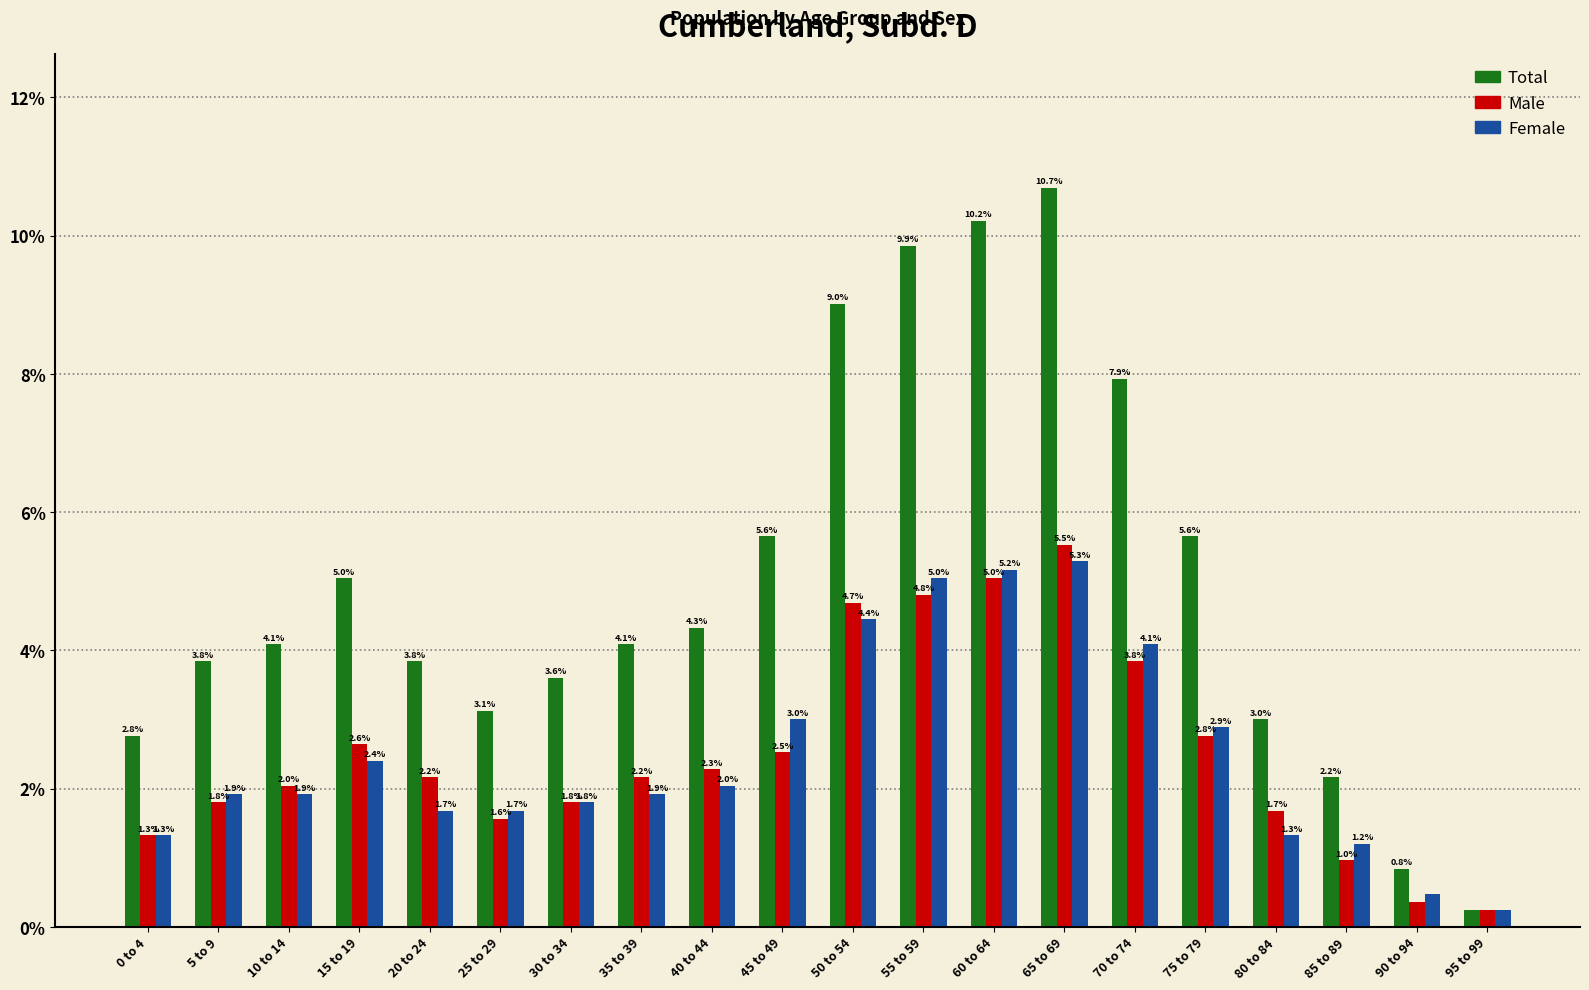

At which label is Female closest to 2?

40 to 44